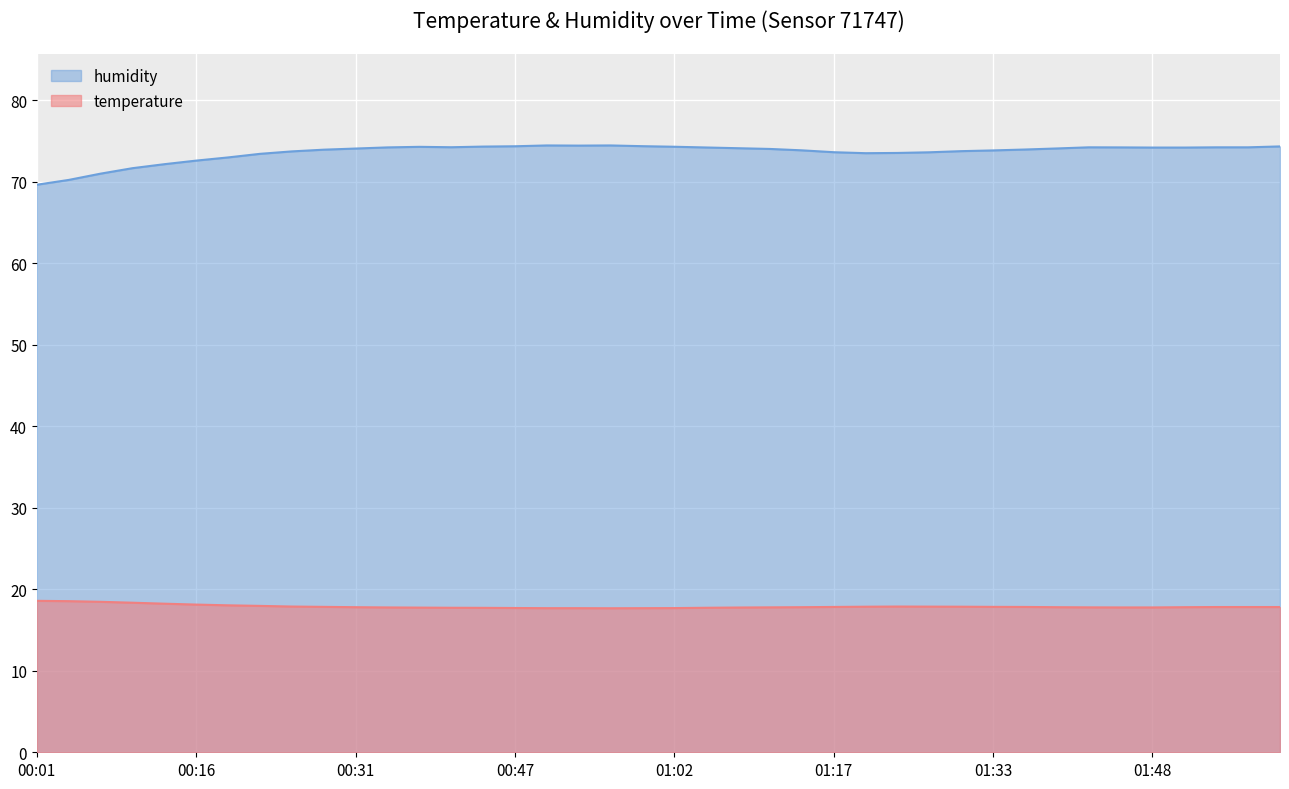

At 01:02, list the series in order from smallest to largest.

temperature, humidity